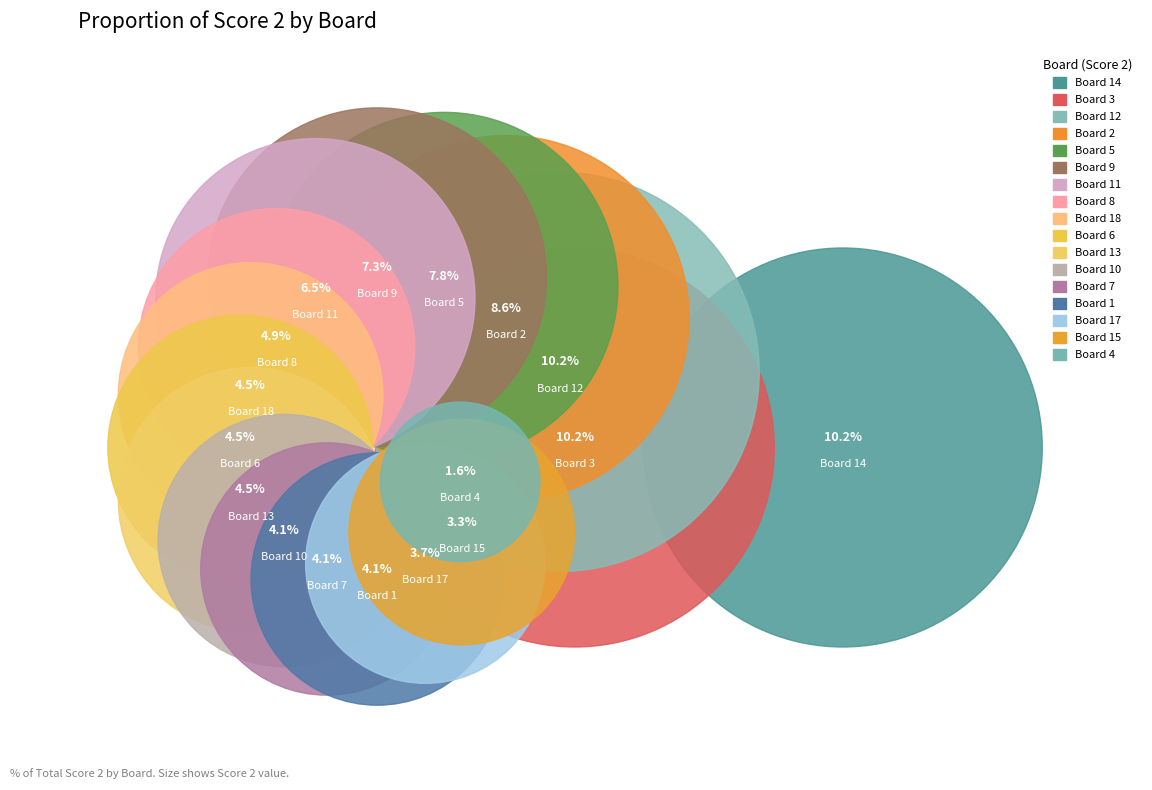

Between Board 15 and Board 1, which is larger?

Board 1